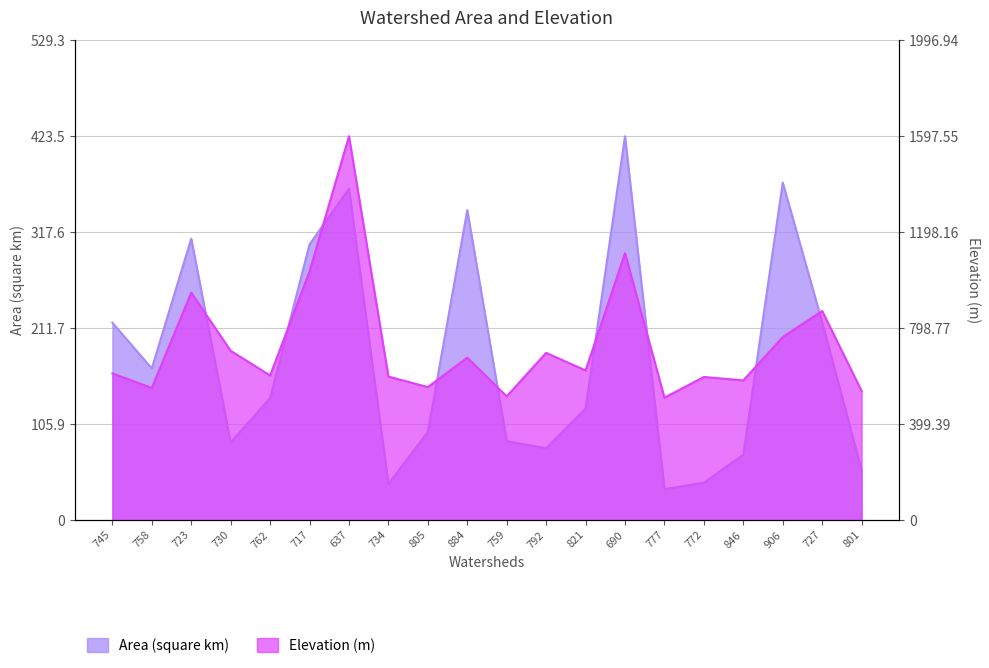

What is the sum of all Area (square km) values?

3565.3